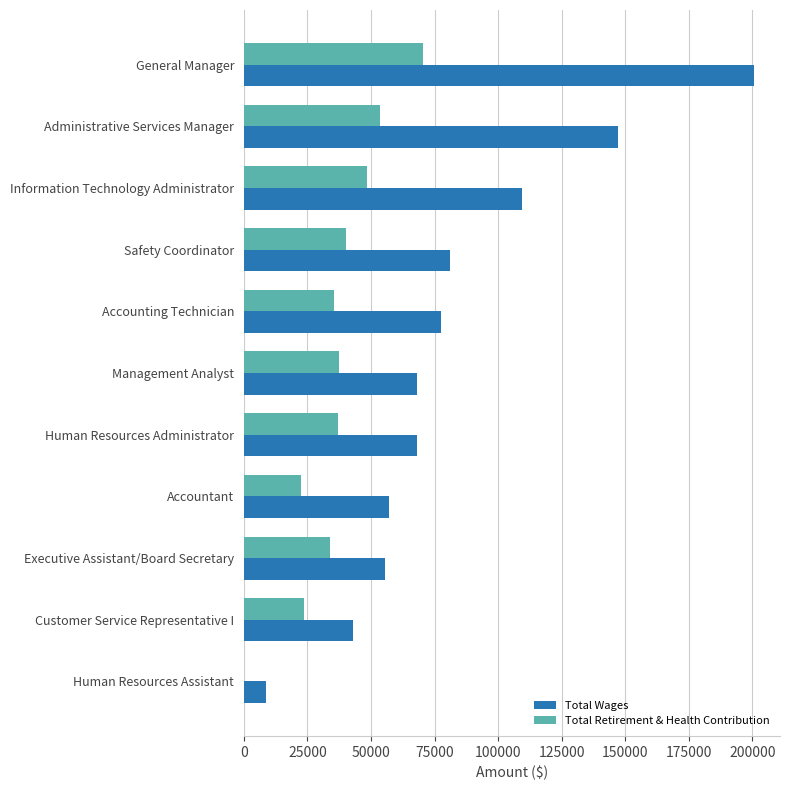

How many distinct data groups are displayed?

2